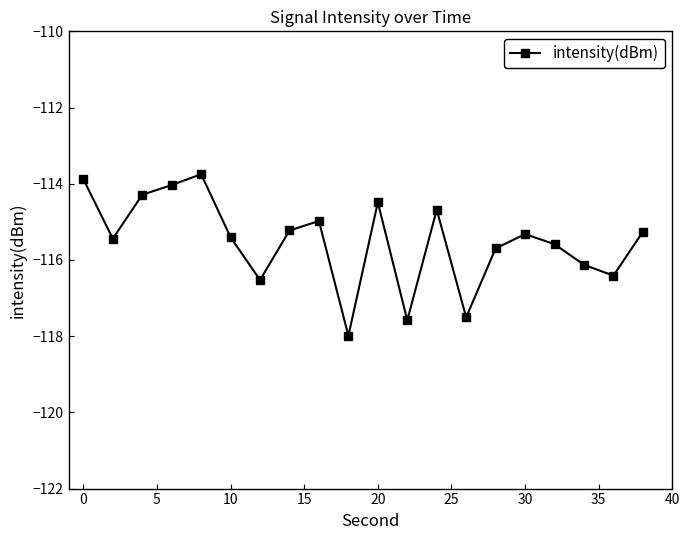

How many points are lower than both their immediate neighbors (excluding endpoints)?

6